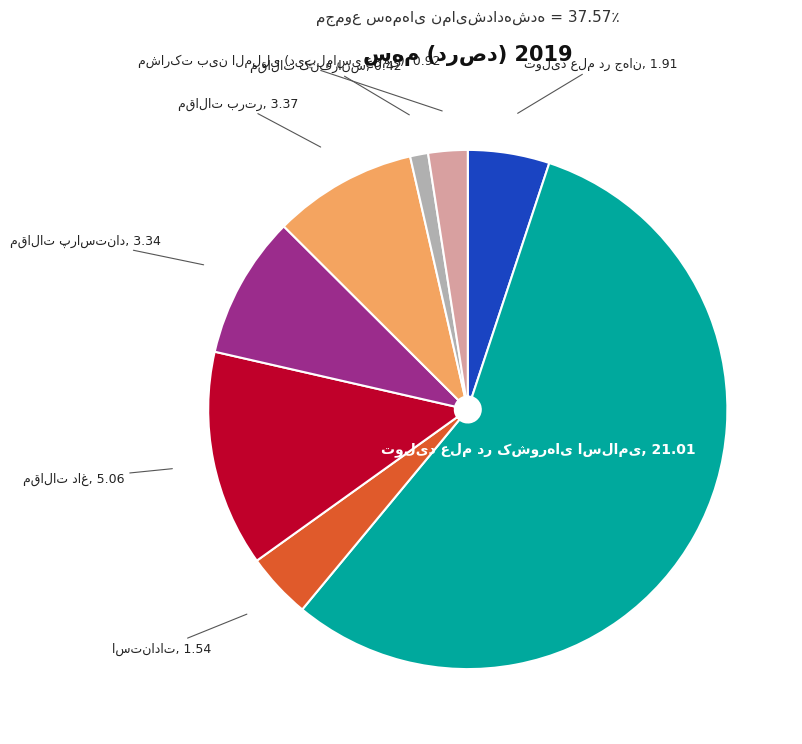

To the nearest percent, what percentage of the pie is مقالات داغ?

13%